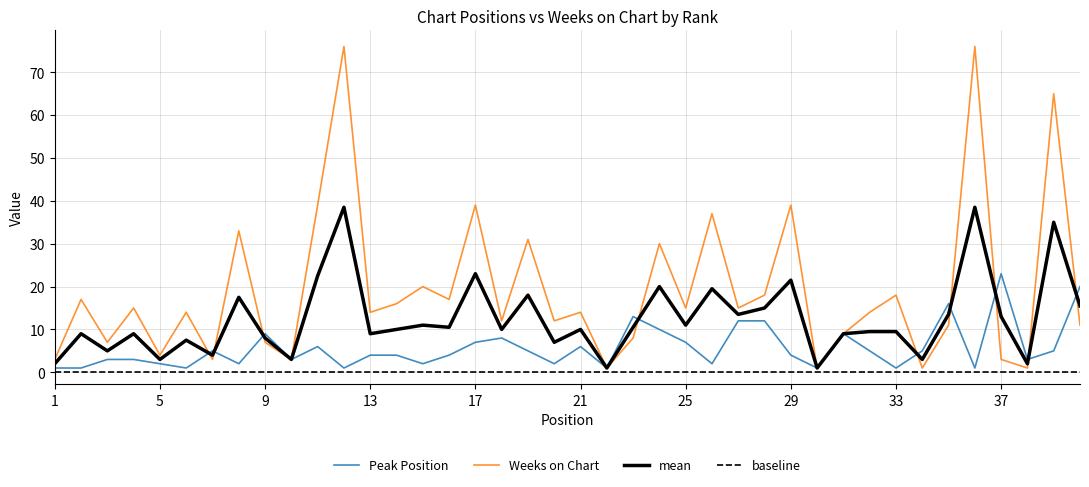

Reading left to right, extract all data points from this chart.

Peak Position: 1	1	3	3	2	1	5	2	9	3	6	1	4	4	2	4	7	8	5	2	6	1	13	10	7	2	12	12	4	1	9	5	1	5	16	1	23	3	5	20
Weeks on Chart: 3	17	7	15	4	14	3	33	7	3	39	76	14	16	20	17	39	12	31	12	14	1	8	30	15	37	15	18	39	1	9	14	18	1	11	76	3	1	65	11